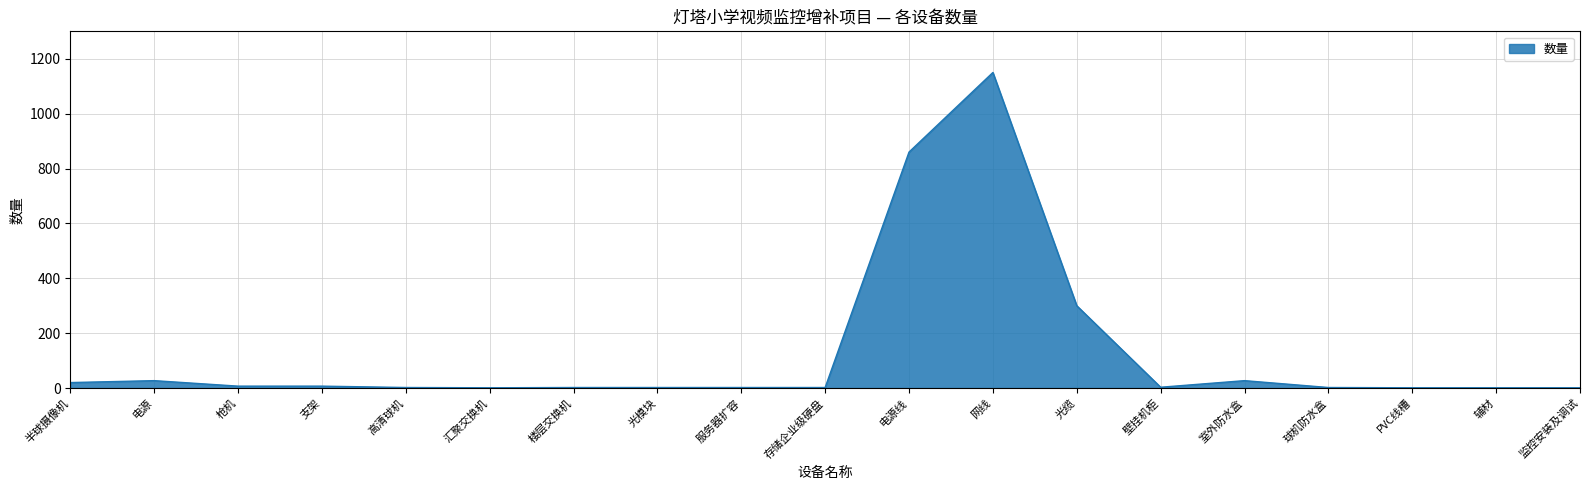

The chart shows a value of 27 at 室外防水盒. True or false?

True